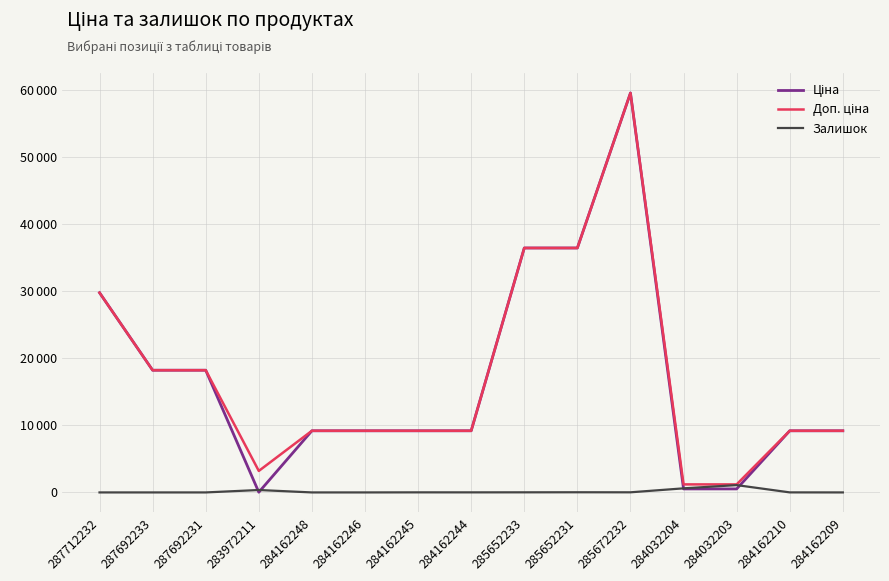

Is it true that Залишок equals 395.5 at 284162248?

False